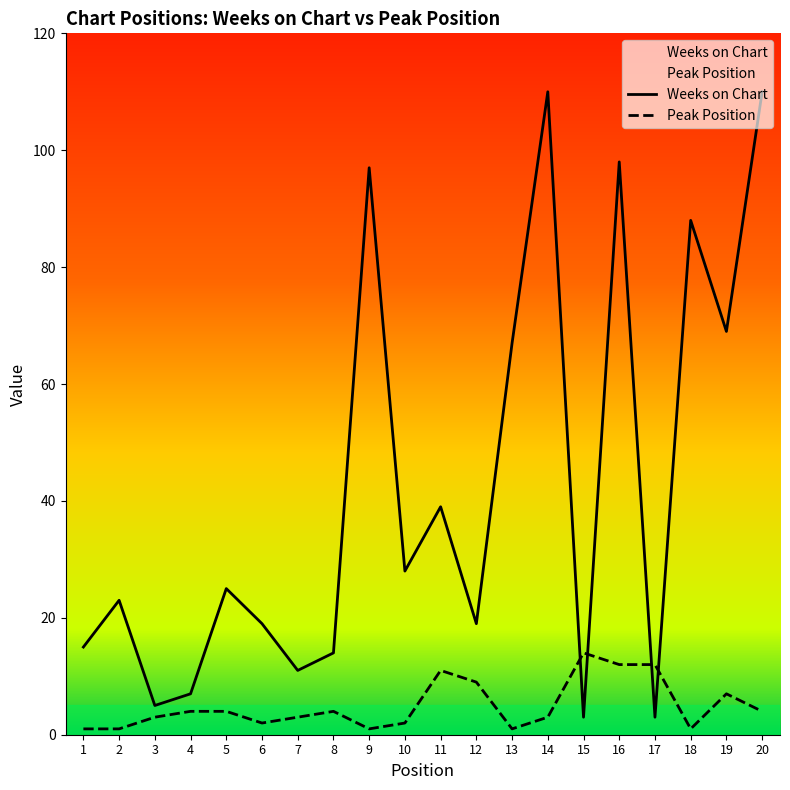

Reading left to right, extract all data points from this chart.

Weeks on Chart: 15	23	5	7	25	19	11	14	97	28	39	19	67	110	3	98	3	88	69	110
Peak Position: 1	1	3	4	4	2	3	4	1	2	11	9	1	3	14	12	12	1	7	4